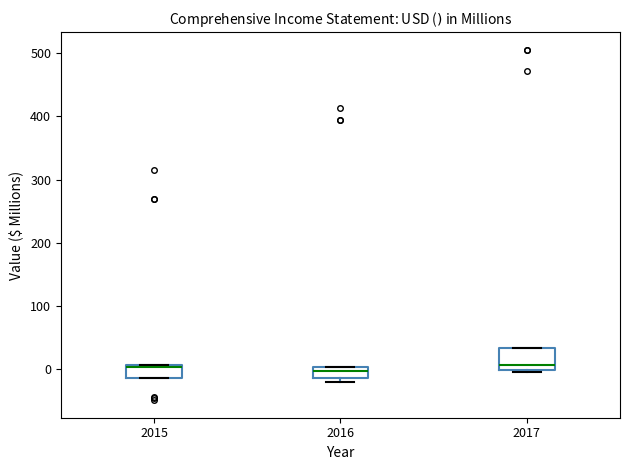

Reading left to right, read every box against the y-axis: the position of its median line, the range the box covers, and the ends of its whiskers. The values are not printed on the chart, so give them approximately, as read against the axis.

2015: median 0, box -10 to 10, whiskers -10 to 10
2016: median 0 (inside the box), box -10 to 0, whiskers -20 to 0
2017: median 10, box 0 to 30, whiskers -10 to 30